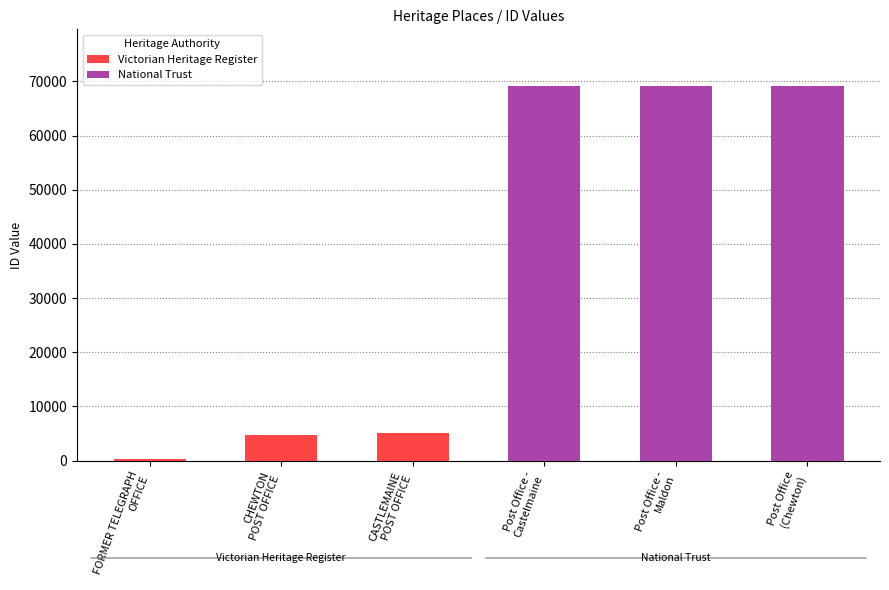

The chart shows a value of 252 at FORMER TELEGRAPH
OFFICE. True or false?

True